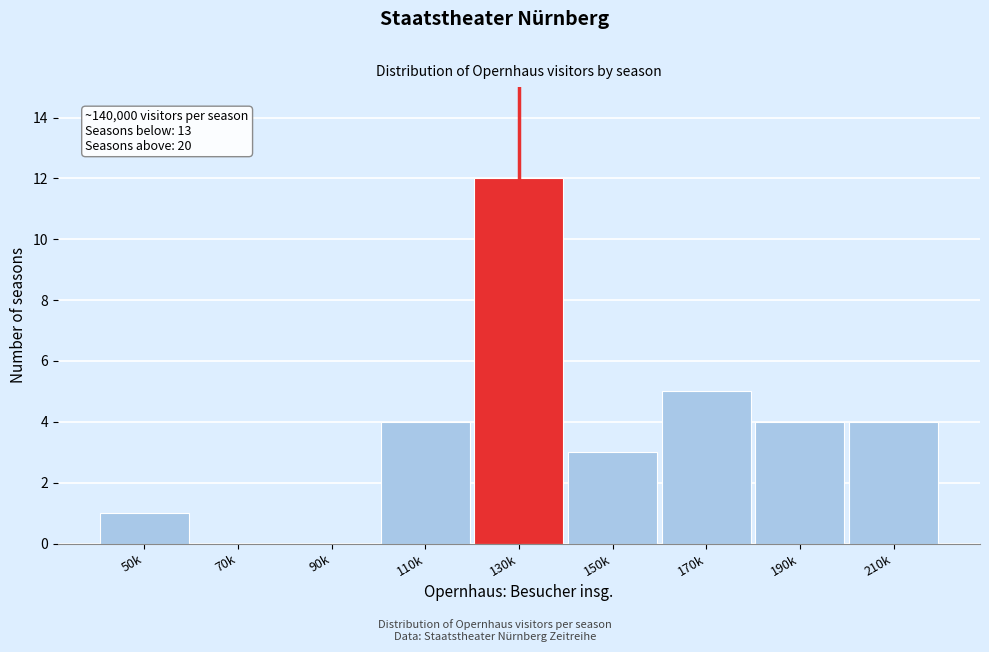

Reading left to right, list all the values displayed in this chart.

50k=1	70k=0	90k=0	110k=4	130k=12	150k=3	170k=5	190k=4	210k=4